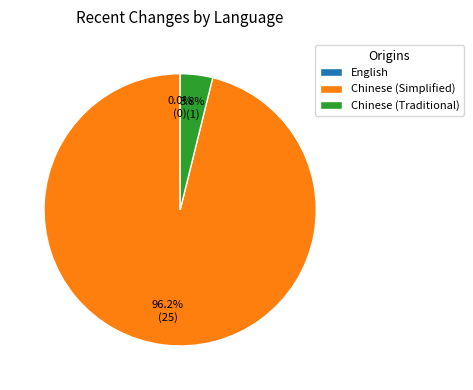

Which slice is the largest?

Chinese (Simplified)